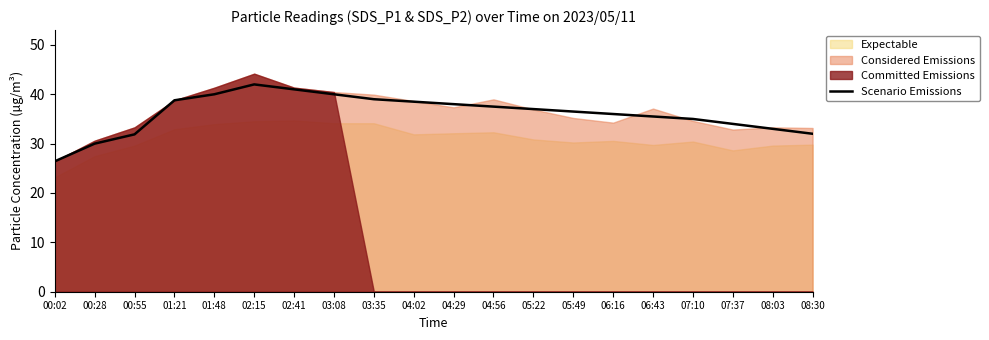

List the labels in order of value, largest first.

02:15, 02:41, 01:48, 03:08, 03:35, 01:21, 04:02, 04:29, 04:56, 05:22, 05:49, 06:16, 06:43, 07:10, 07:37, 08:03, 08:30, 00:55, 00:28, 00:02